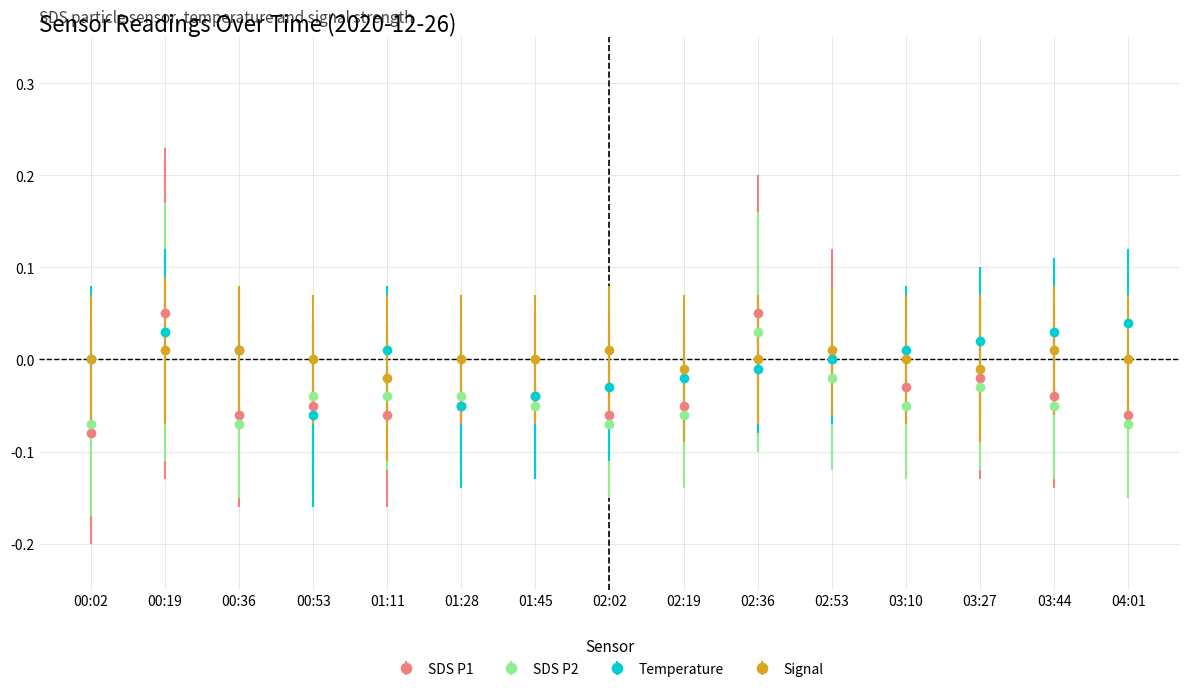

At 03:10, list the series in order from largest to smallest.

Temperature, Signal, SDS P1, SDS P2